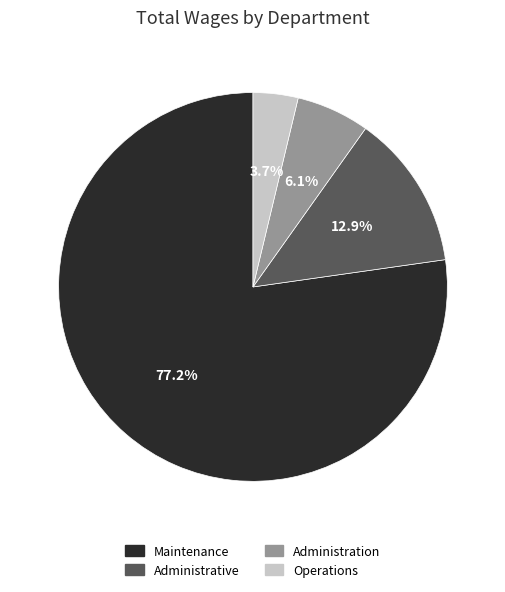

Is the sum of Administration and Operations greater than half?

No